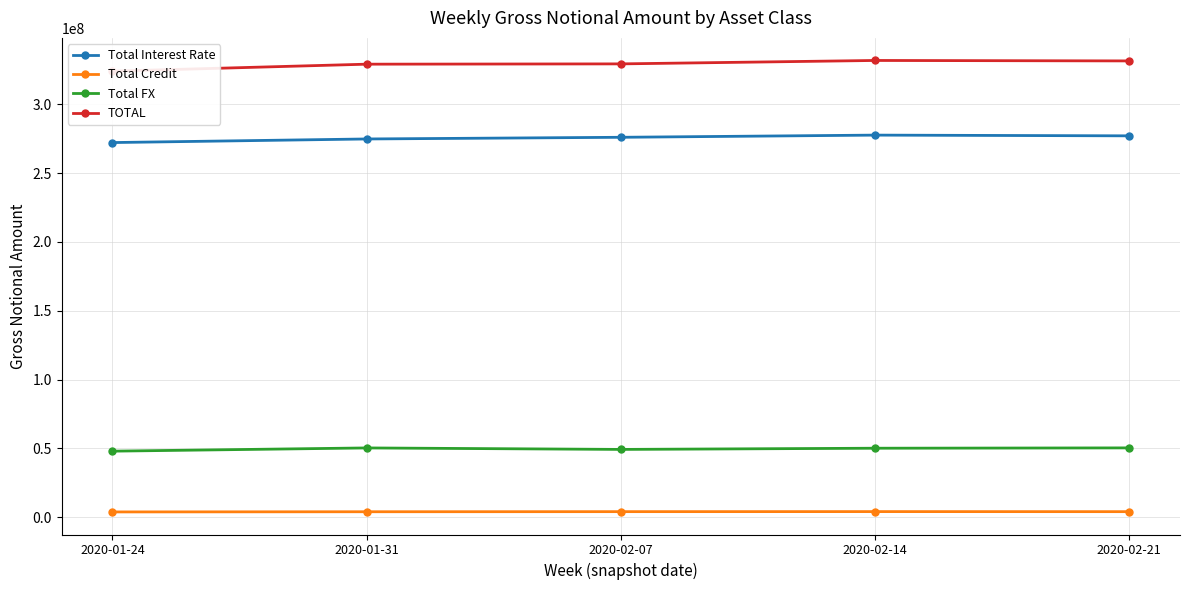

What is the total value across all series at 2020-02-07?

658531137